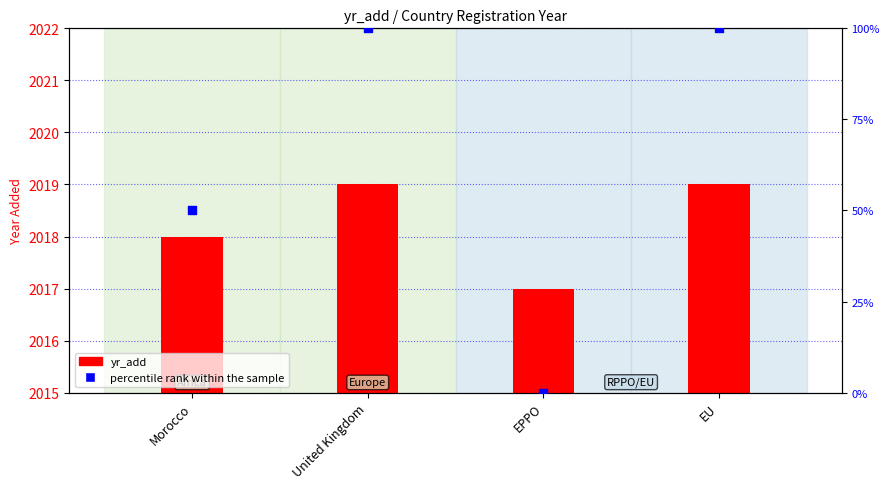

Which series has the largest total across all categories?

yr_add